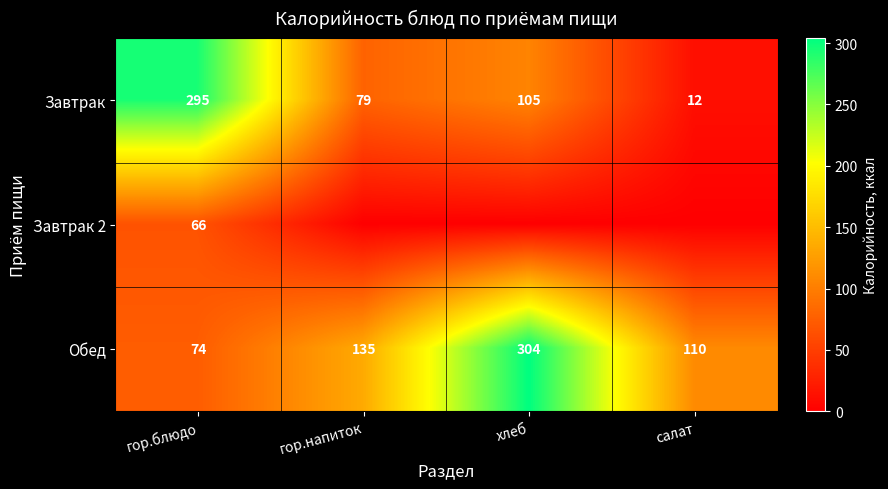

Which label corresponds to the smallest value in the chart?

гор.напиток